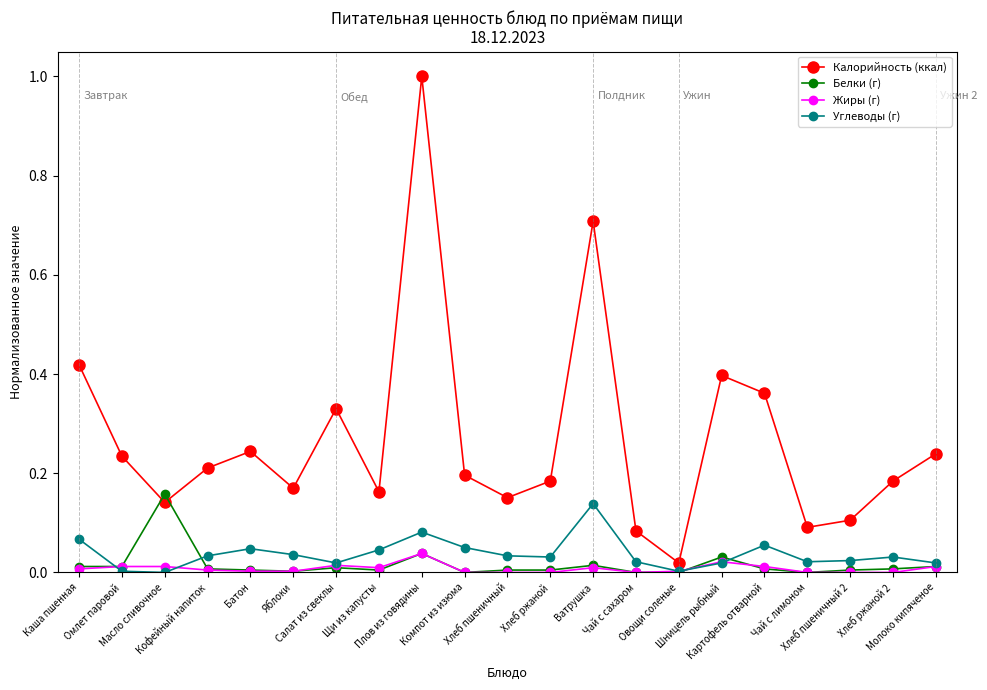

What is the greatest value displayed?

1.0